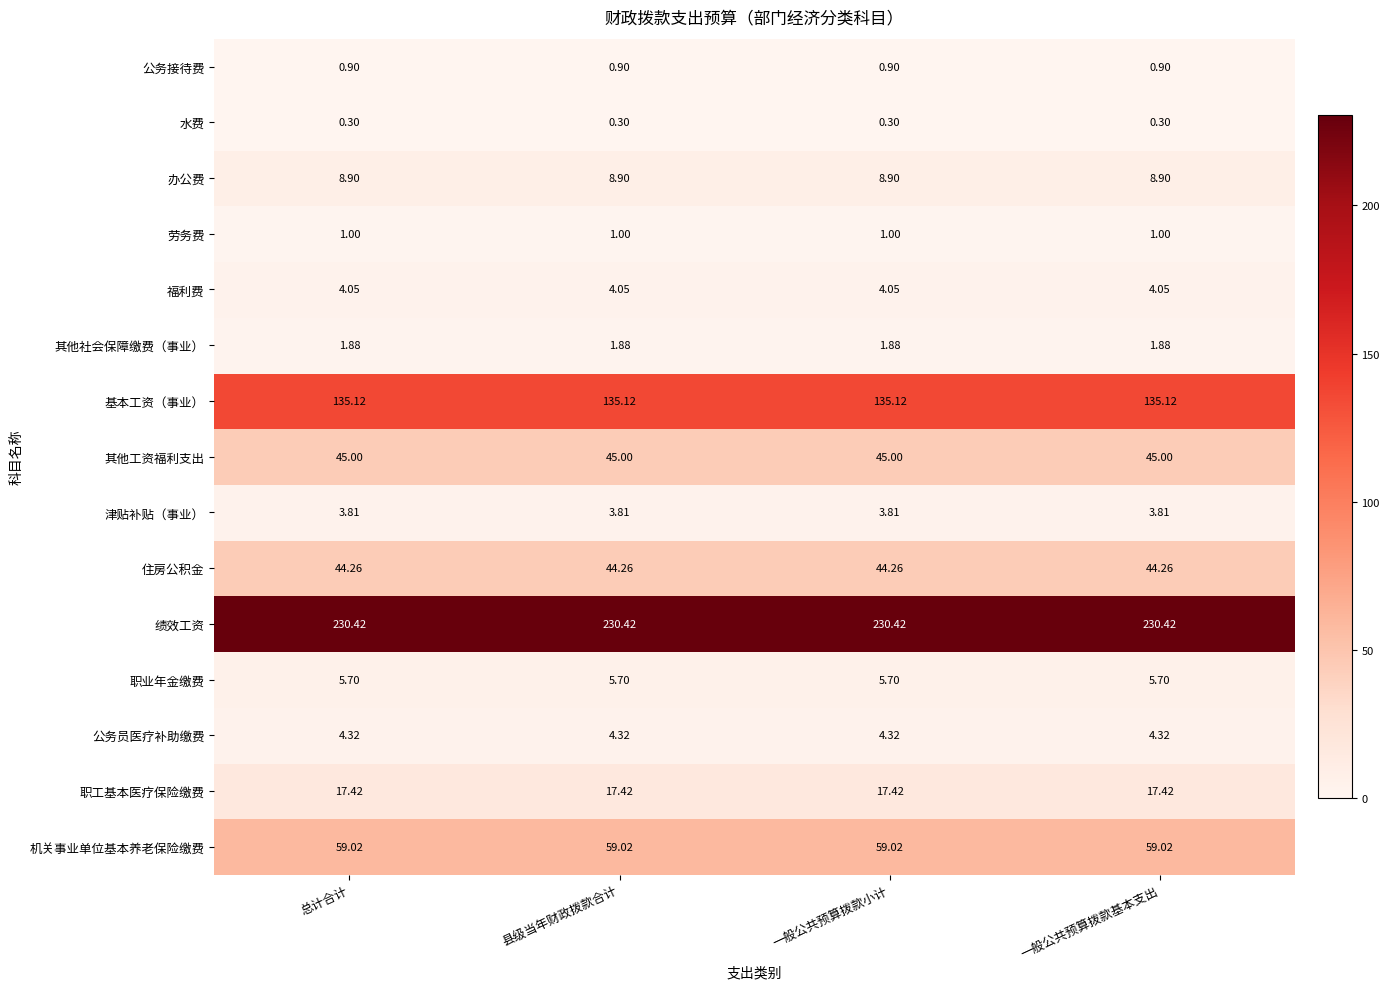

At 一般公共预算拨款基本支出, list the series in order from smallest to largest.

水费, 公务接待费, 劳务费, 其他社会保障缴费（事业）, 津贴补贴（事业）, 福利费, 公务员医疗补助缴费, 职业年金缴费, 办公费, 职工基本医疗保险缴费, 住房公积金, 其他工资福利支出, 机关事业单位基本养老保险缴费, 基本工资（事业）, 绩效工资